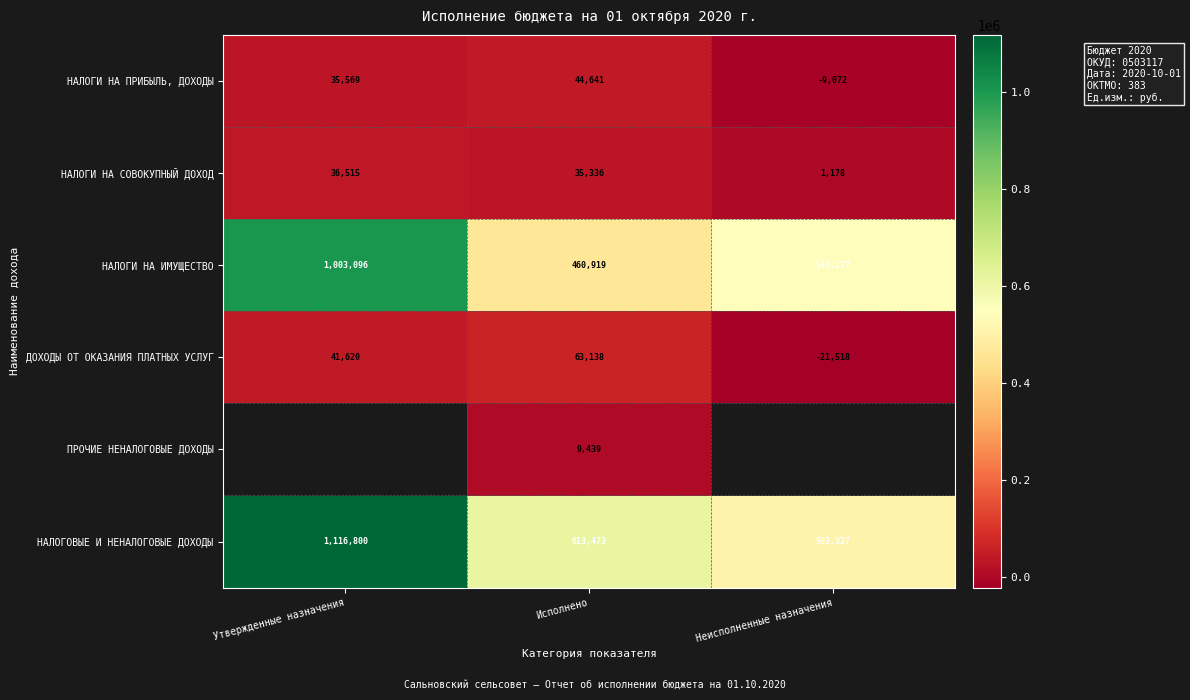

What is the total value across all series at Исполнено?

1226946